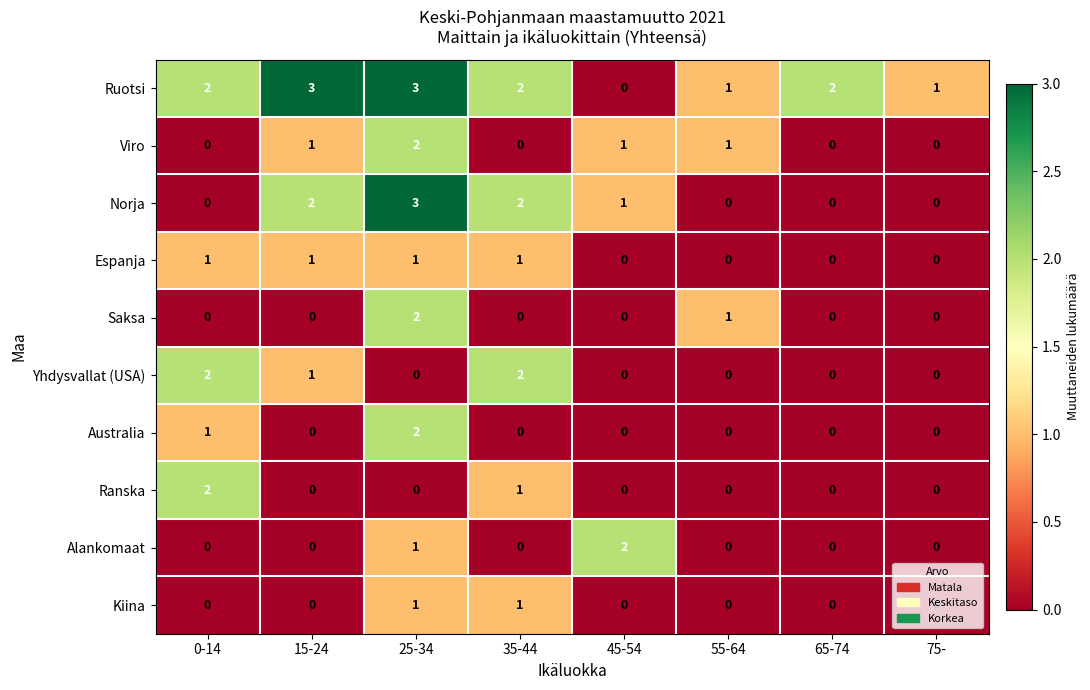

What is the spread (max minus min) of values at 25-34?

3